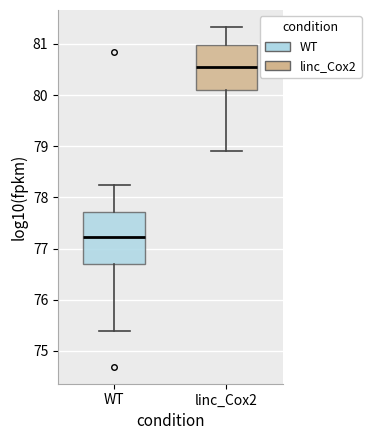

Comparing the boxes themselves (not the whiskers), which one is the tallest?

WT